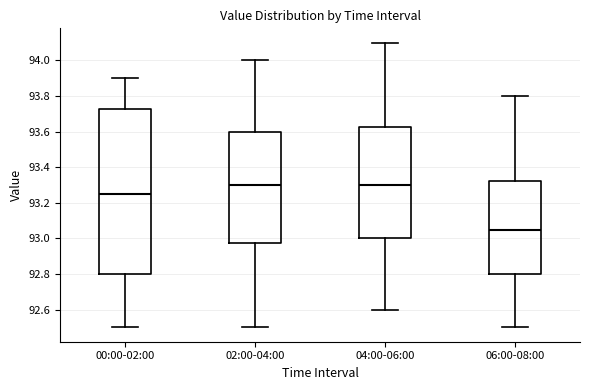

Which box is the tallest, from its lower edge to its upper edge?

00:00-02:00